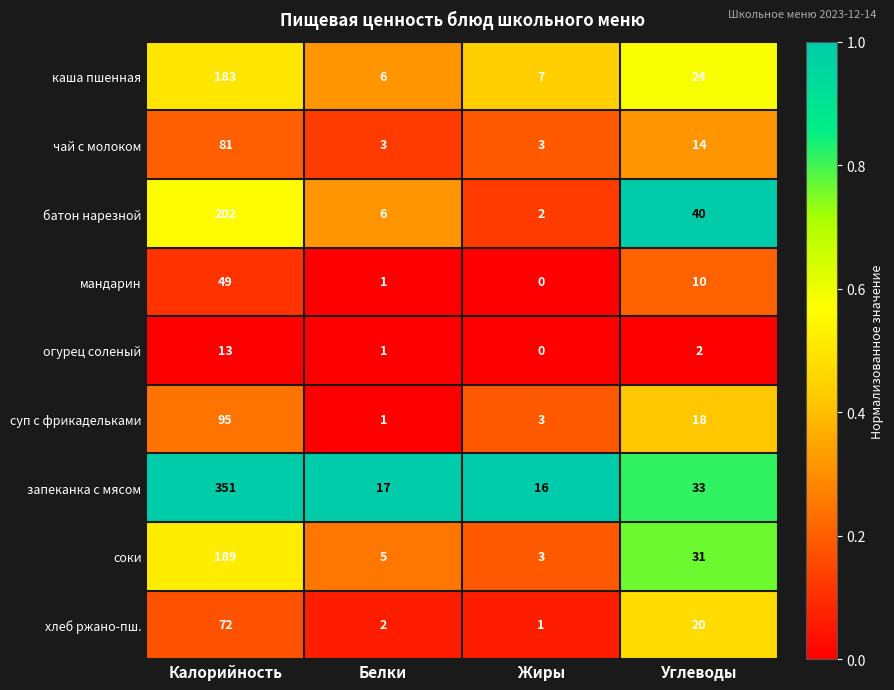

The value of хлеб ржано-пш. at Углеводы is 20. True or false?

True